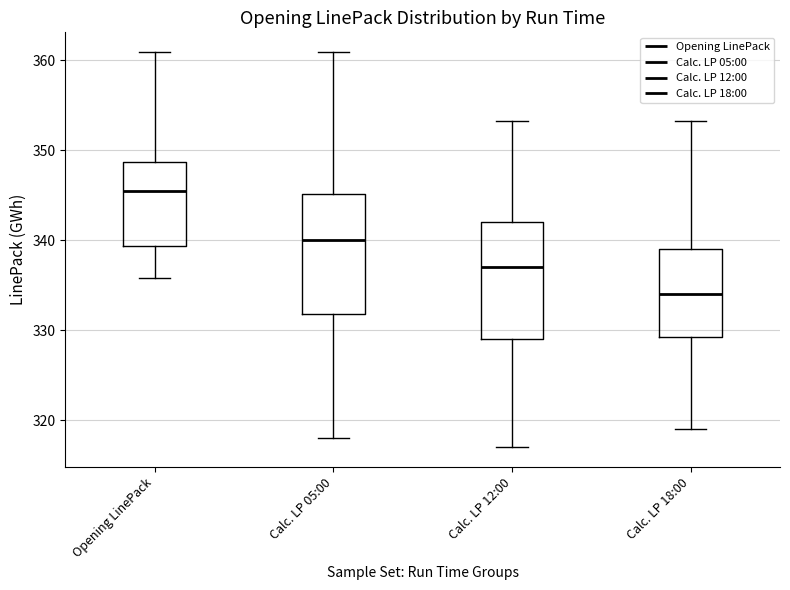

Reading left to right, transcribe this box plot: for each box, give where its median line is, the range the box spans, and where its two whiskers end, as read against the y-axis. The values are not printed on the chart, so give them approximately, as read against the axis.

Opening LinePack: median 346, box 339 to 349, whiskers 336 to 361
Calc. LP 05:00: median 340, box 332 to 345, whiskers 318 to 361
Calc. LP 12:00: median 337, box 329 to 342, whiskers 317 to 353
Calc. LP 18:00: median 334, box 329 to 339, whiskers 319 to 353